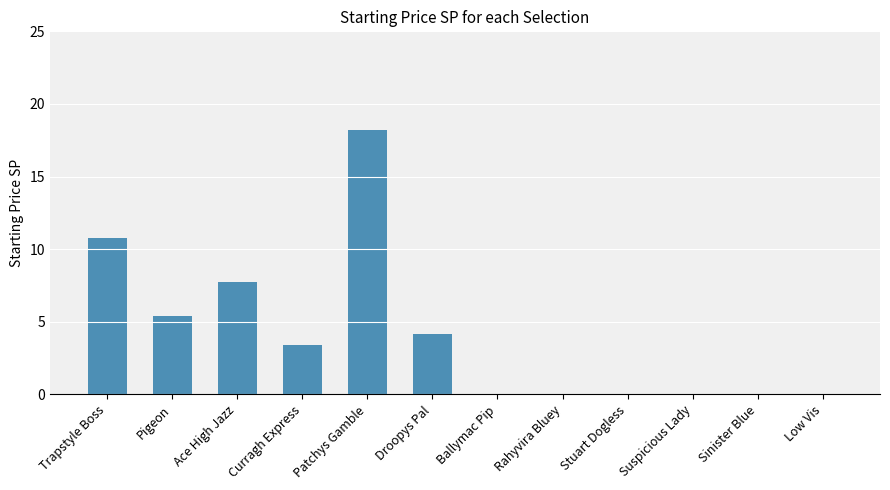

The chart shows a value of 10.0 at Ballymac Pip. True or false?

False